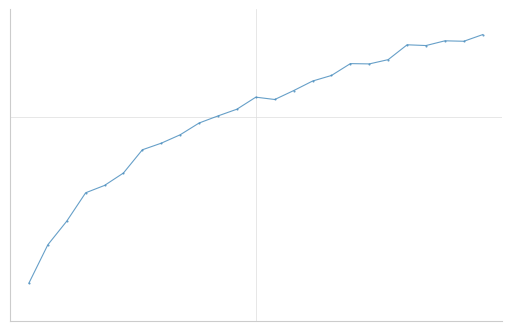

What is the value of the 12th point from the left?

0.7